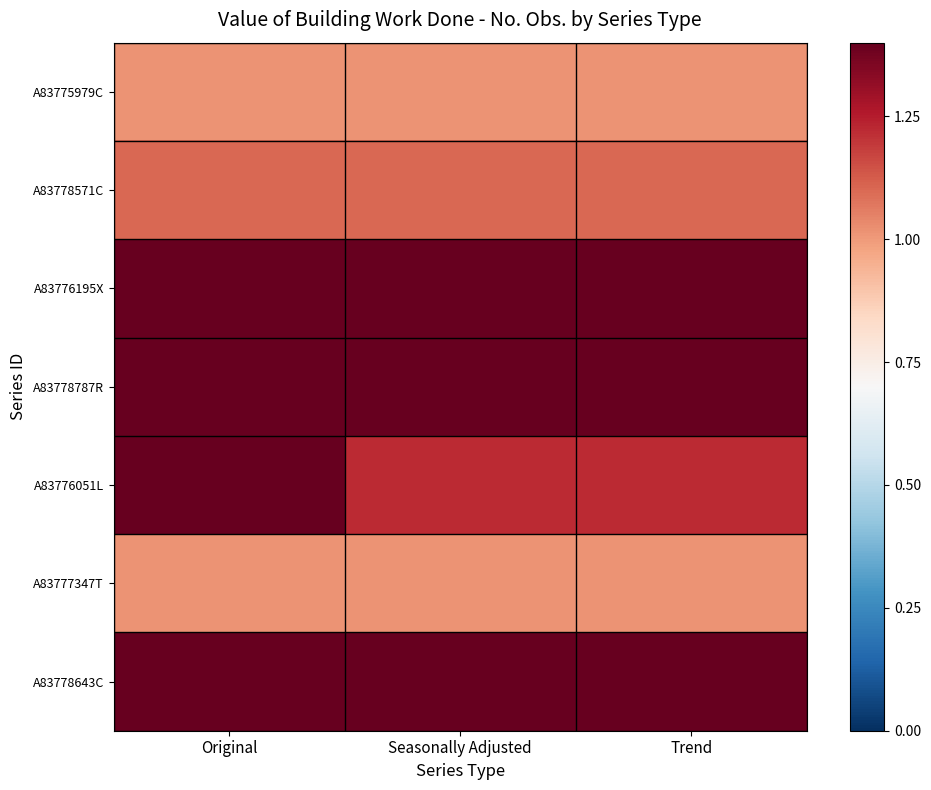

At which category is the sum across all series the highest?

Original